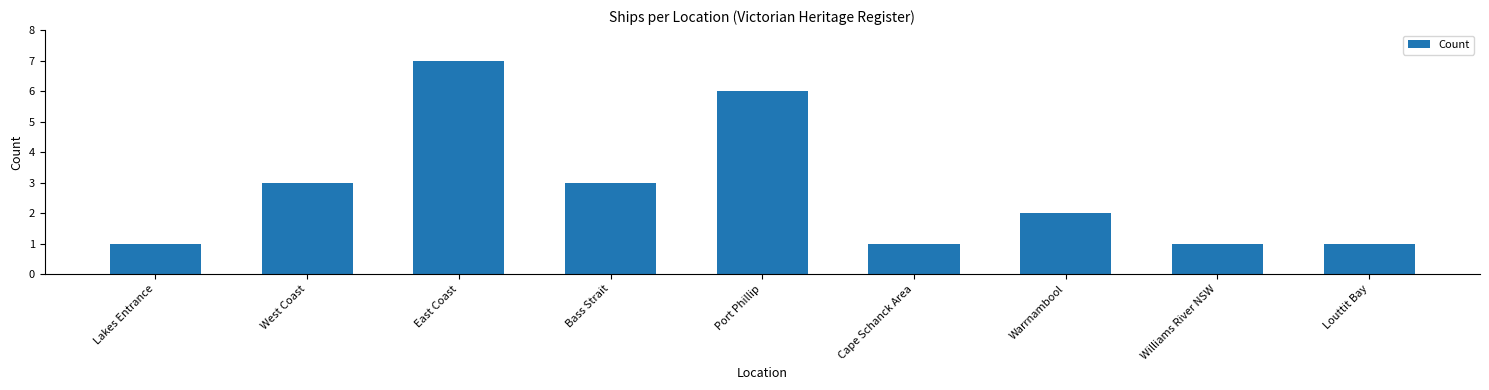

What is the difference between the maximum and minimum values?

6